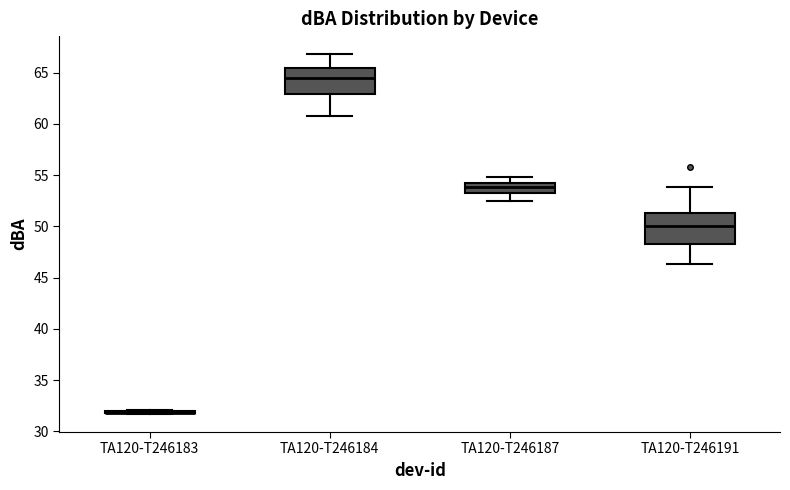

Where is the upper edge of the box for TA120-T246187 on the y-axis? The values are not printed on the chart, so give them approximately, as read against the axis.

54.5